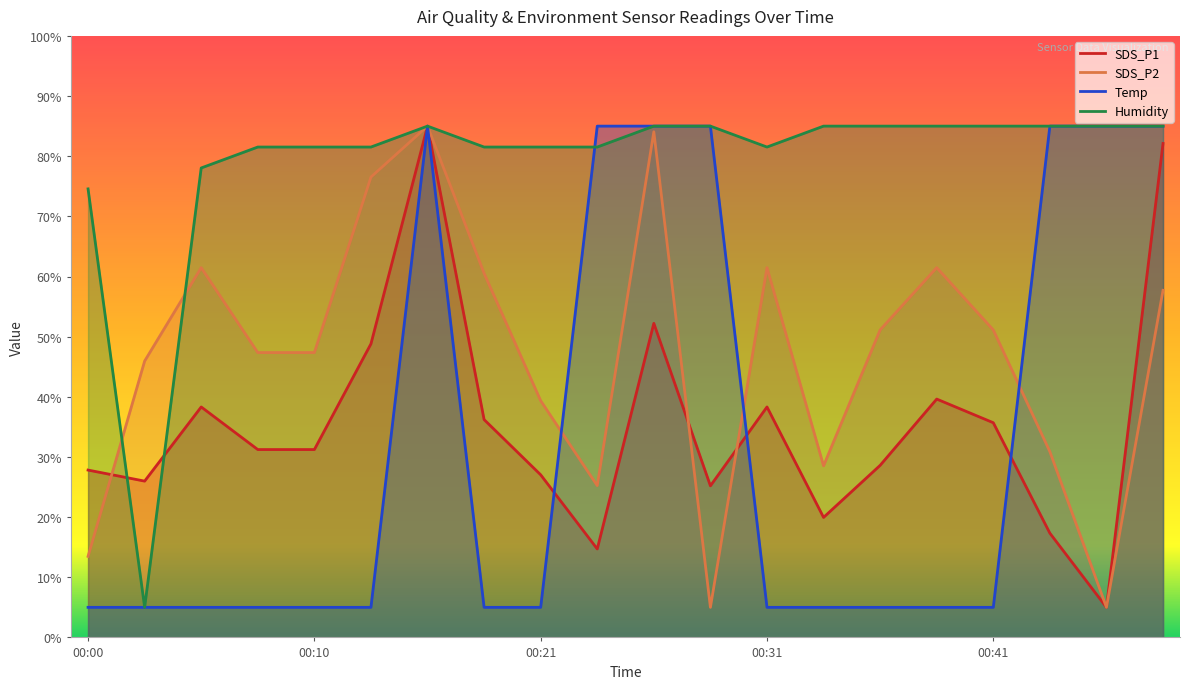

Which has a higher value, 00:26 or 00:13?

00:26